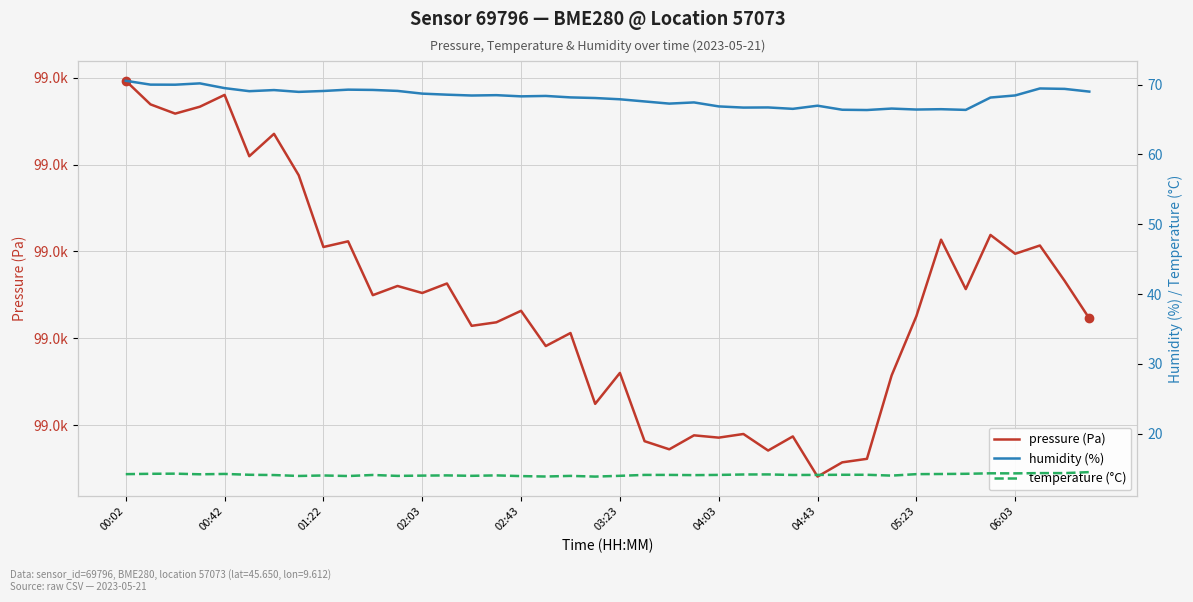

The value of temperature (°C) at 00:42 is 24.6. True or false?

False